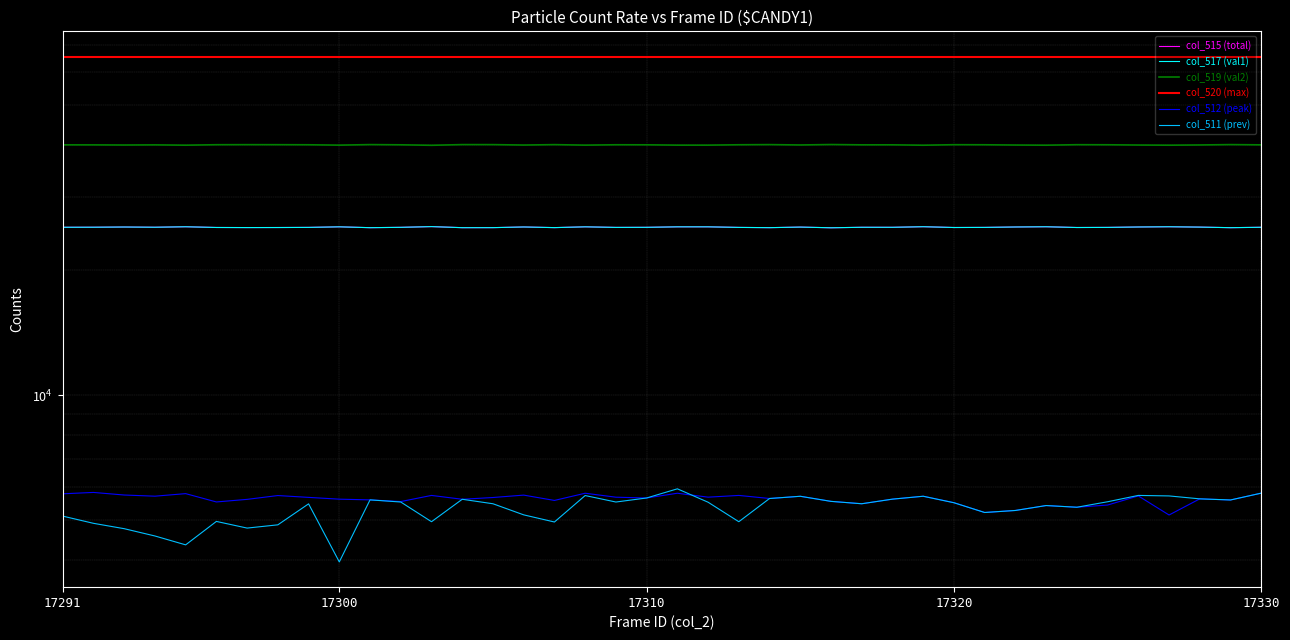

At which label does col_515 (total) first exceed 25394?

17291